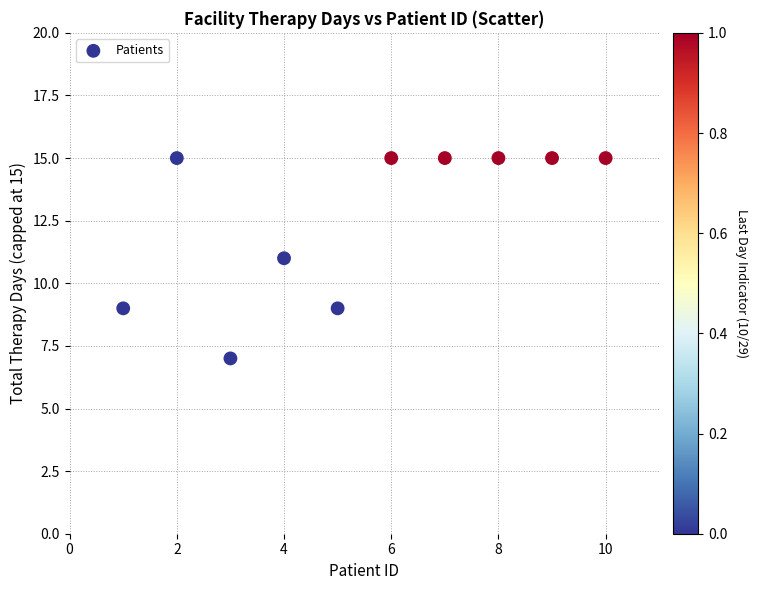

What is the range of X values (max minus min)?

9